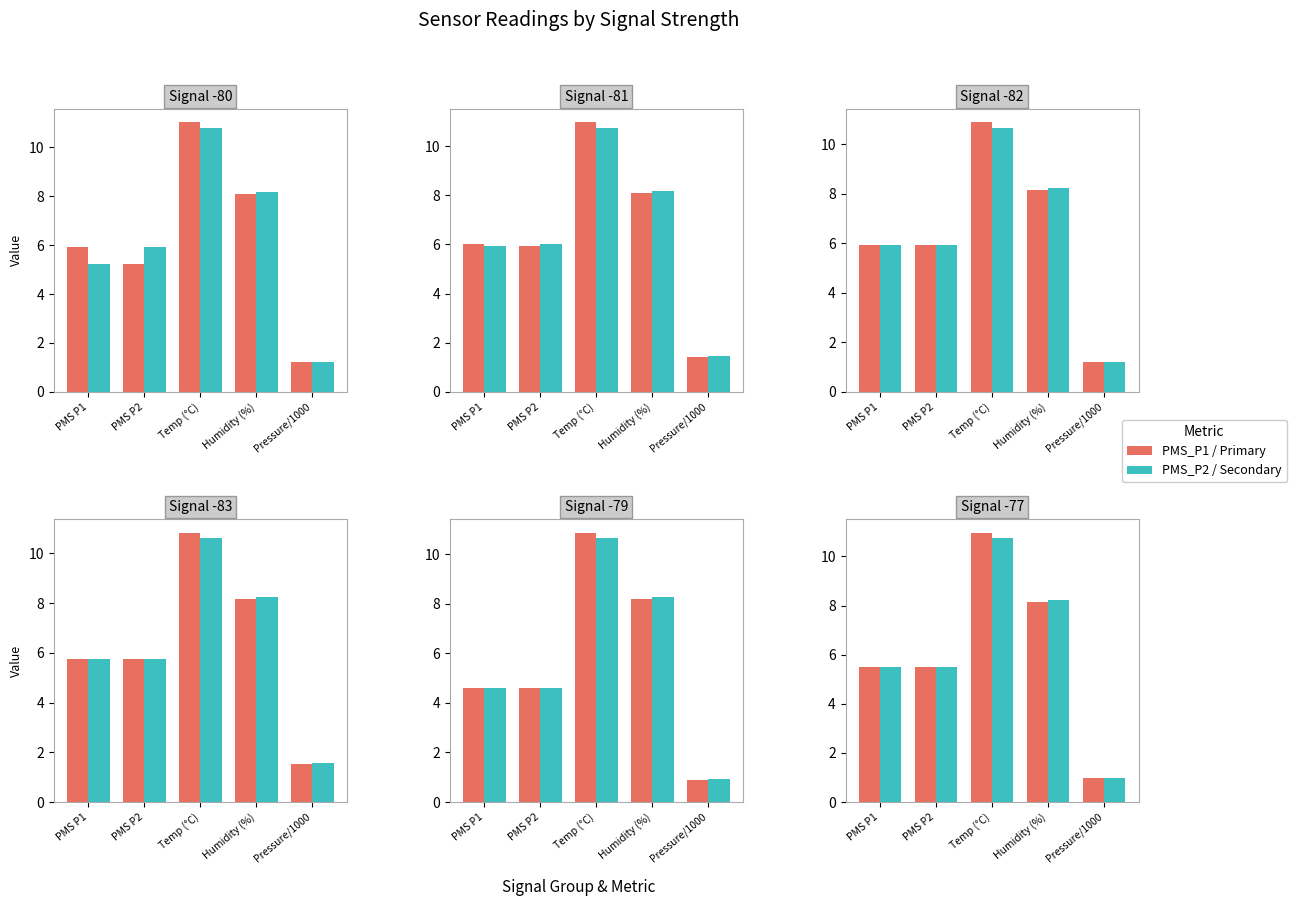

List the labels in order of PMS_P2 / Secondary value, smallest first.

Pressure/1000, PMS P1, PMS P2, Humidity (%), Temp (°C)